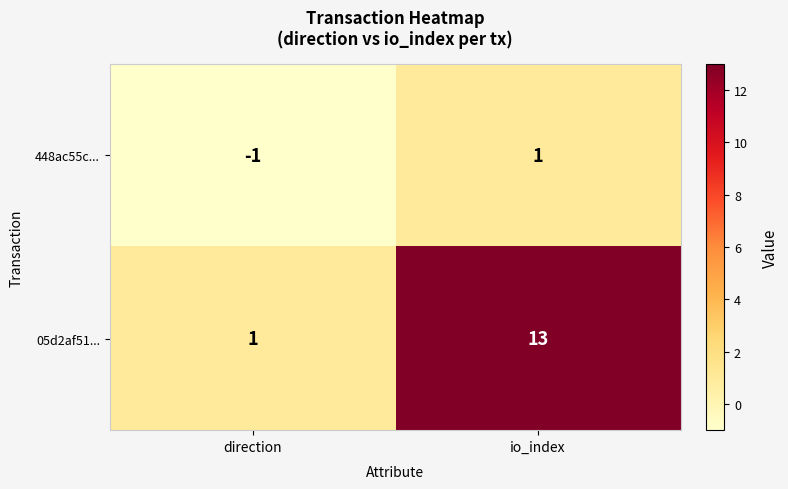

Rank the series by their maximum value, from highest to lowest.

05d2af51..., 448ac55c...